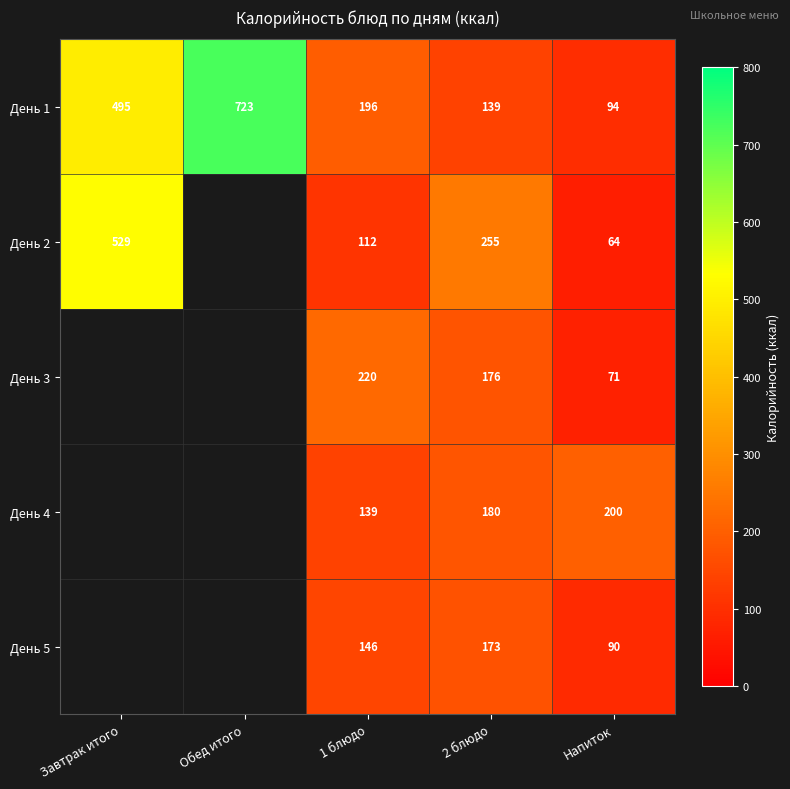

What is the greatest value displayed?

723.0